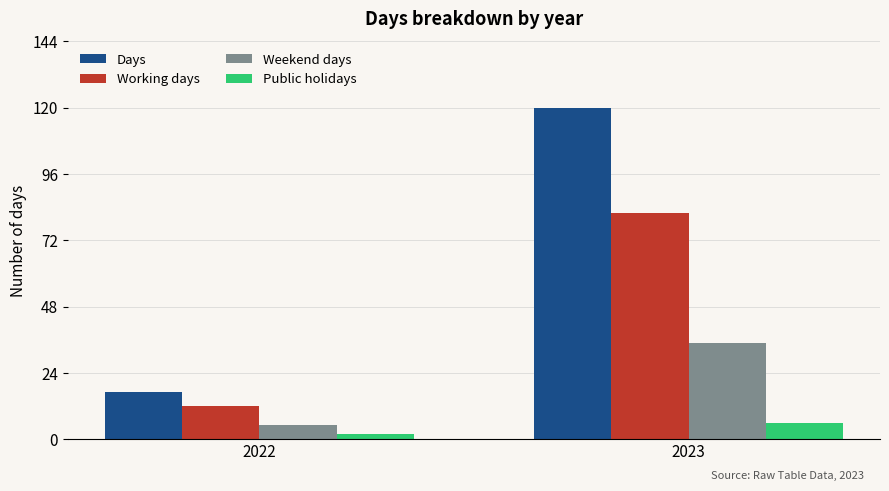

Does the chart contain stacked bars?

No